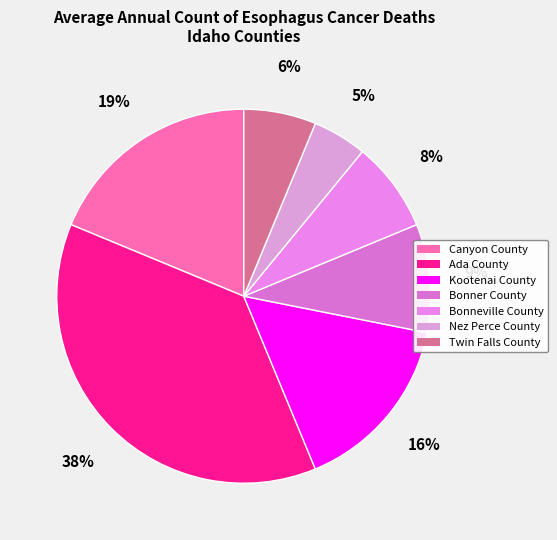

Rank the categories by value from lowest to highest.

Nez Perce County, Twin Falls County, Bonneville County, Bonner County, Kootenai County, Canyon County, Ada County